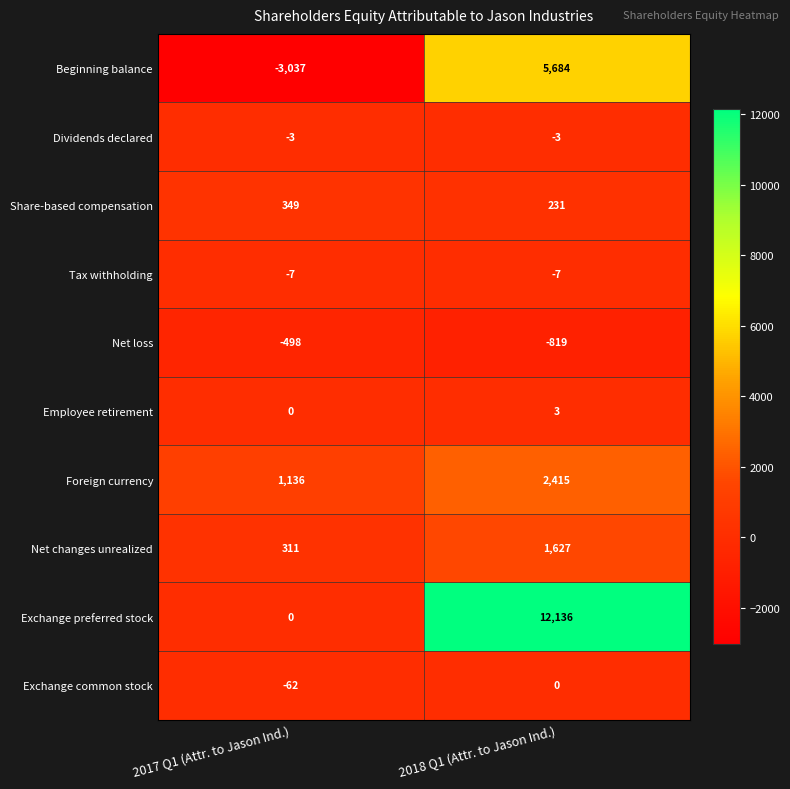

The value of Exchange preferred stock at 2018 Q1 (Attr. to Jason Ind.) is 4437. True or false?

False